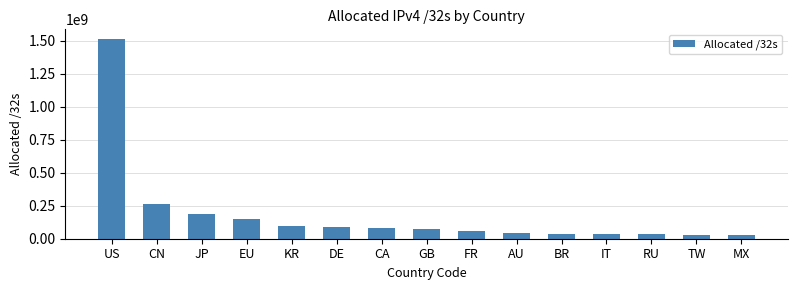

The value at CN is 176120311. True or false?

False